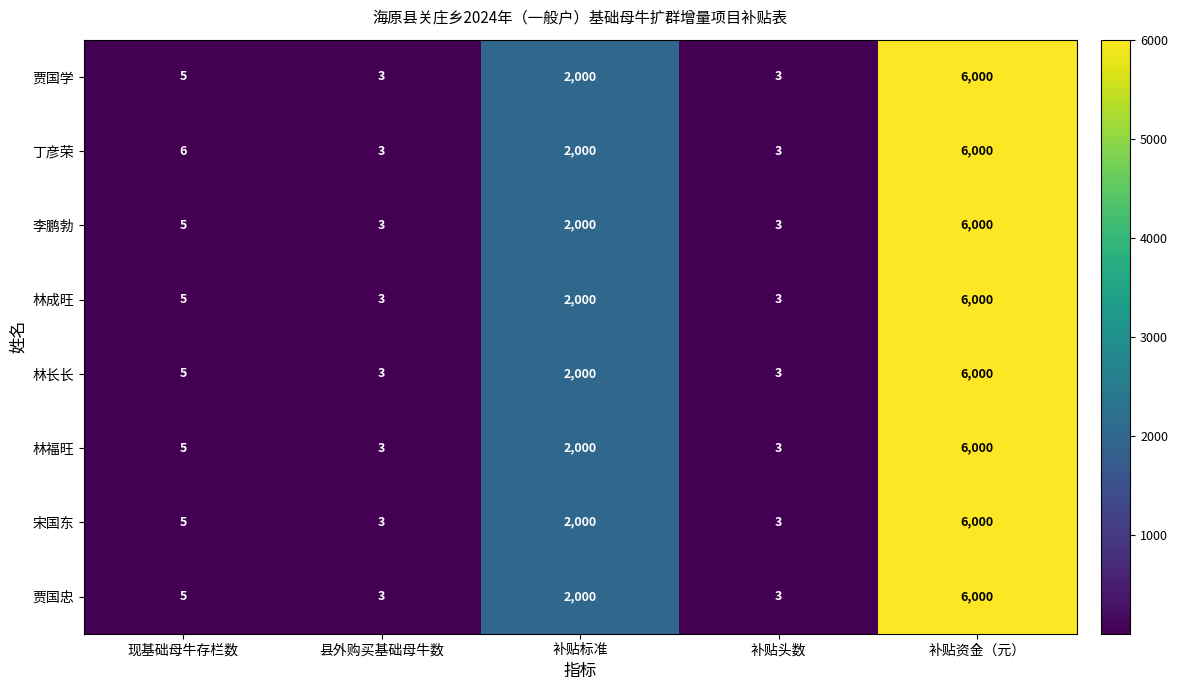

Is the value of 李鹏勃 at 县外购买基础母牛数 greater than the value of 林成旺 at 补贴资金（元）?

No